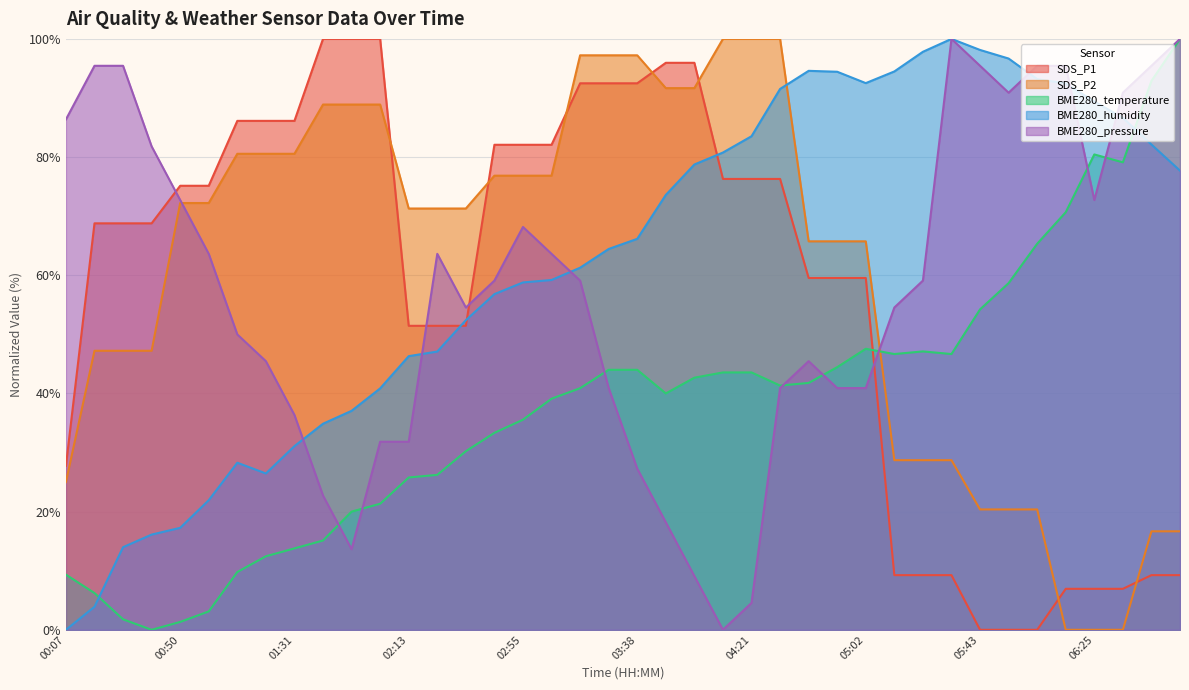

What is the maximum value shown in the chart?

100.0